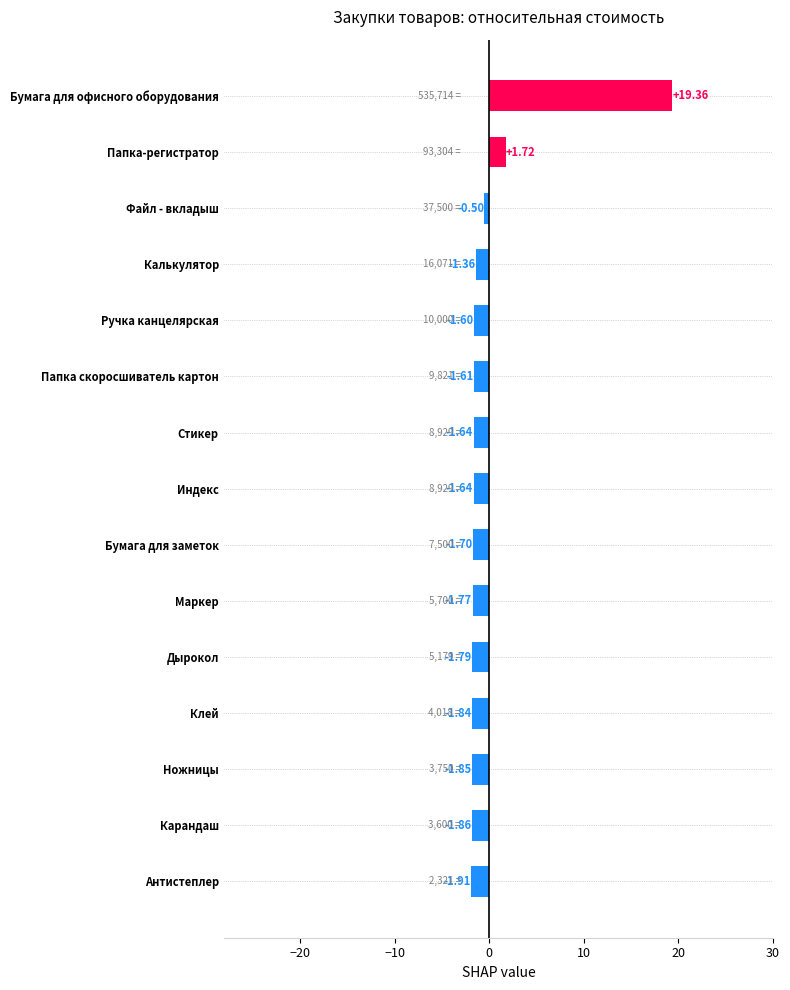

What is the difference between the second highest and minimum values?

3.6